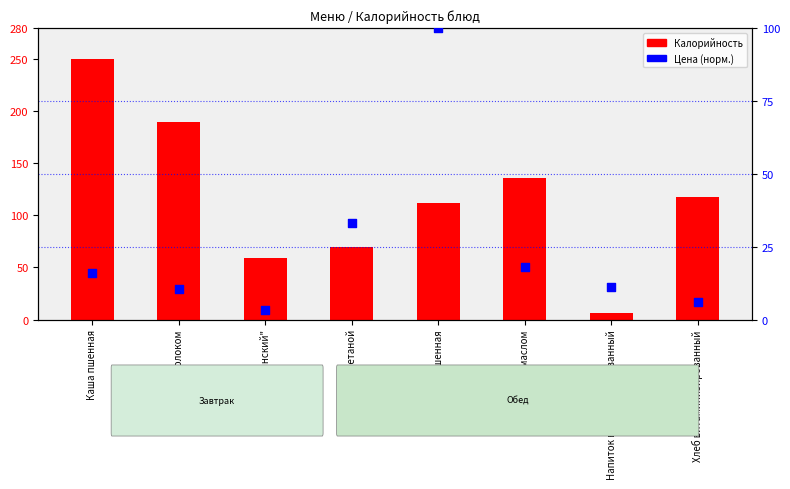

Is the value of Цена (норм.) at Каша пшенная greater than the value of Калорийность at Рыба припушенная?

No